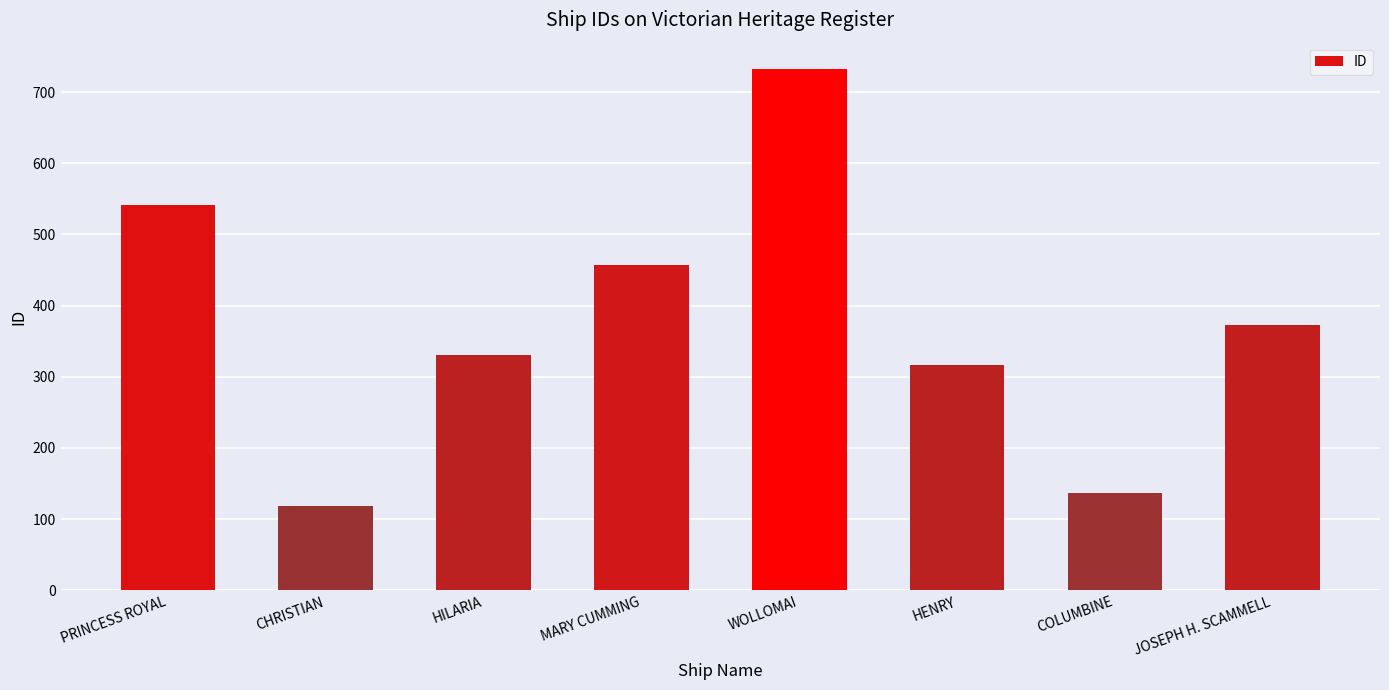

Where is the data nearest to the value 425?

MARY CUMMING